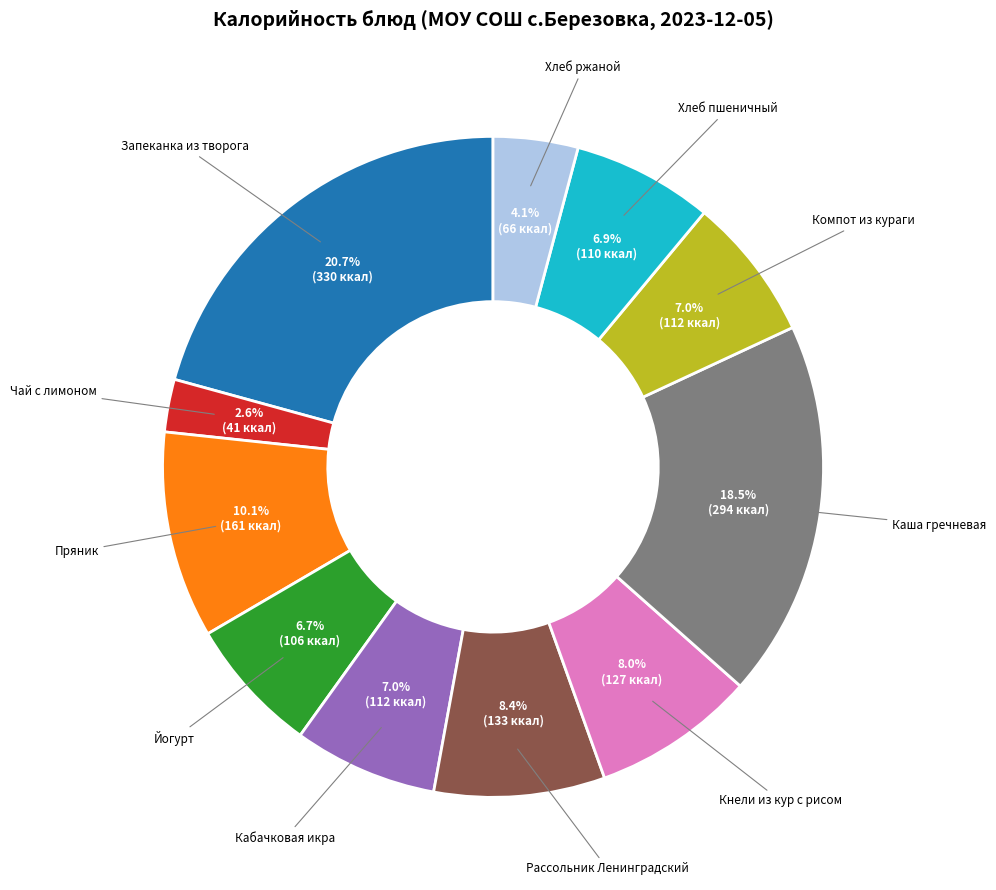

Is it true that Кабачковая икра is 1% of the pie?

False